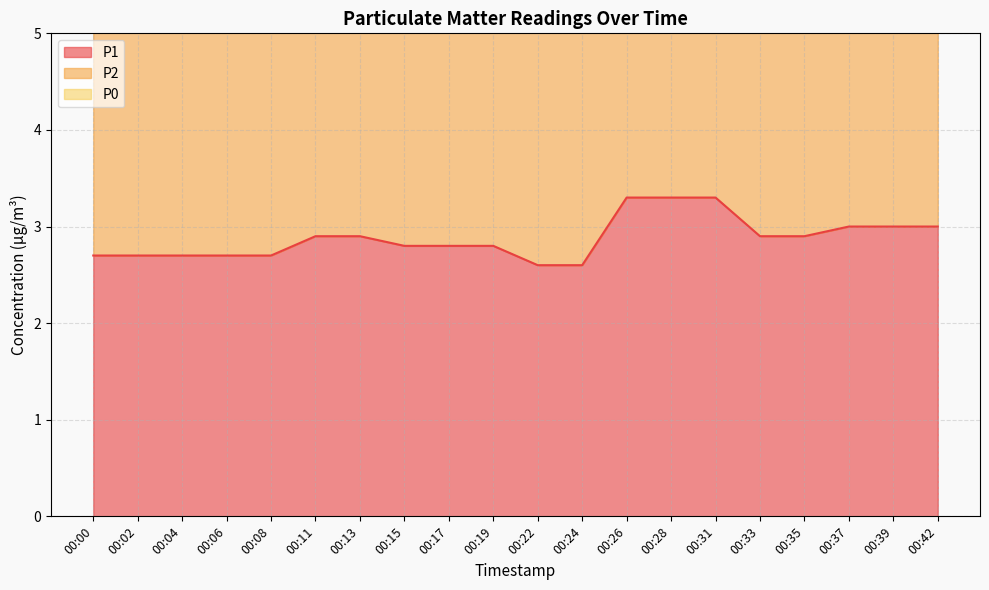

Which series has the largest range (max minus min)?

P0